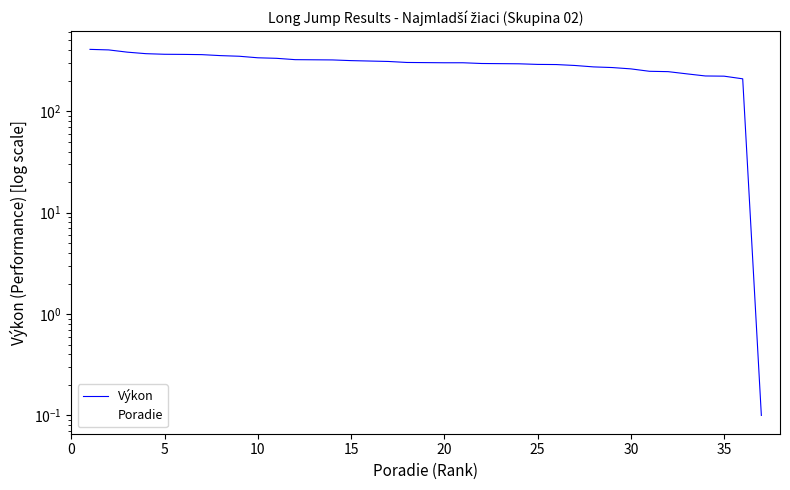

Between 30 and 15, which is larger?

15